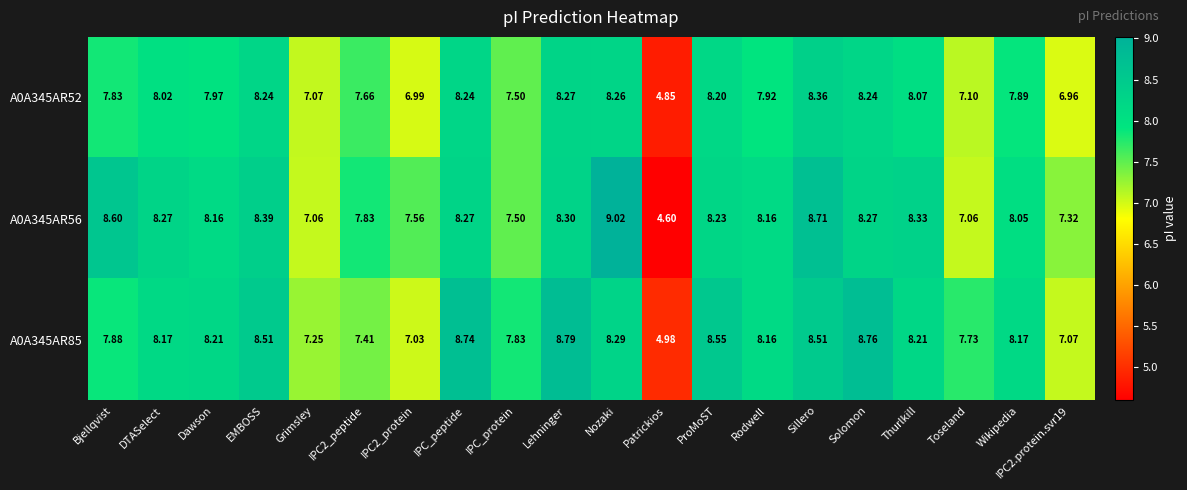

Which category has the lowest value across all series?

Patrickios